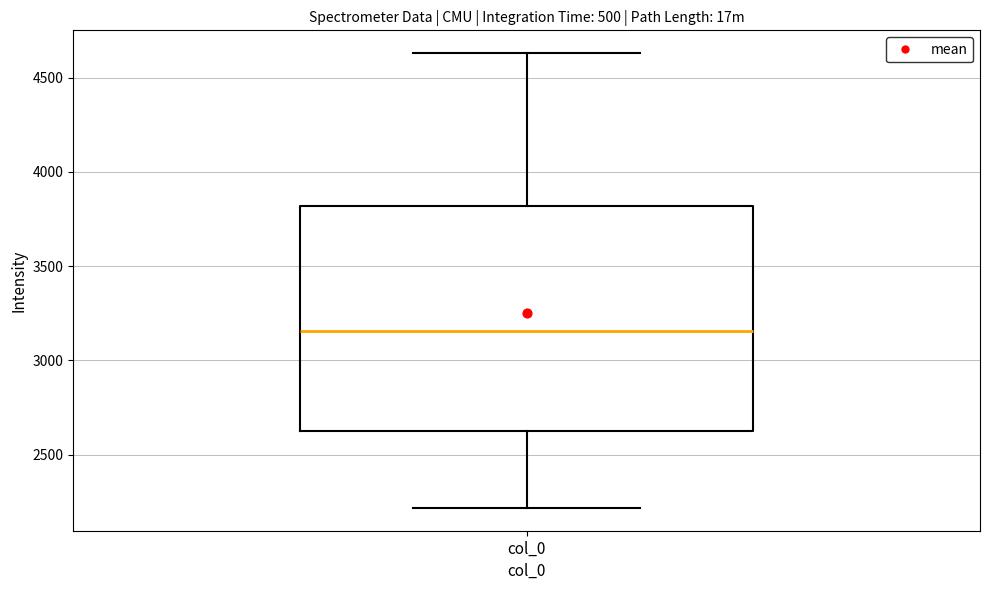

Transcribe this box plot: give where the median line is, the range the box spans, and where the two whiskers end, as read against the y-axis. The values are not printed on the chart, so give them approximately, as read against the axis.

median 3150, box 2650 to 3800, whiskers 2200 to 4650